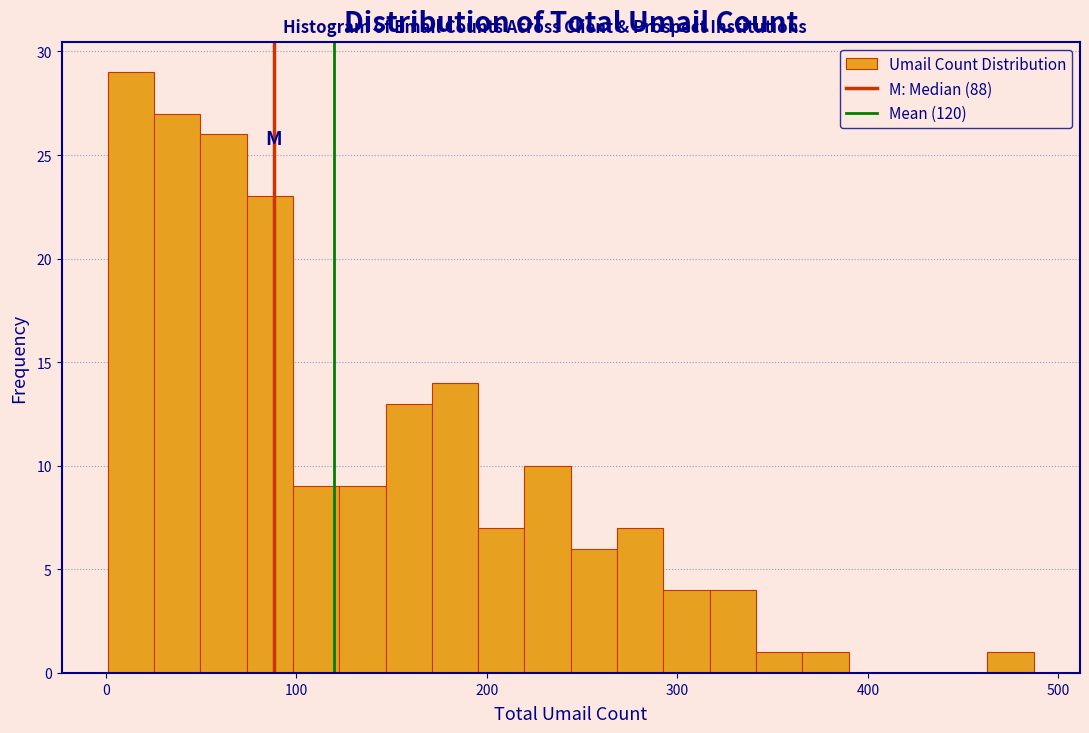

Read against the x-axis, roughly where is the centre of the tallest bar?

10